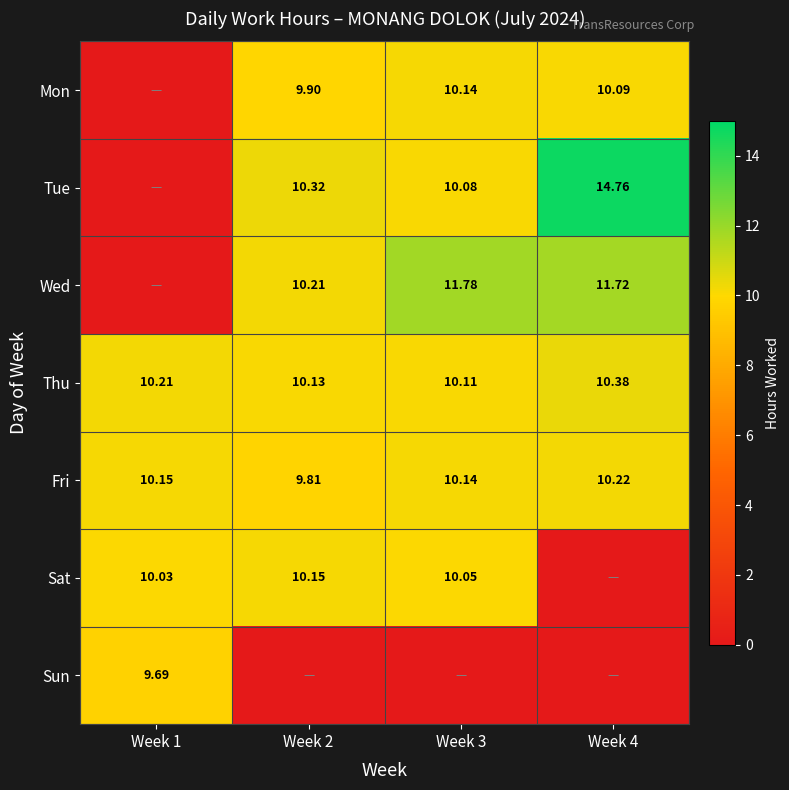

At which category does the chart reach its minimum across all series?

Week 1